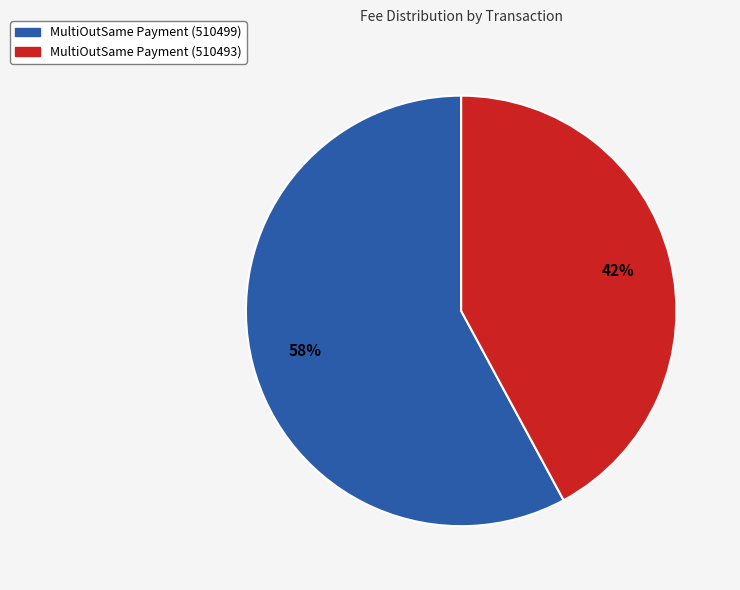

True or false: MultiOutSame Payment (510493) accounts for 42% of the total.

True